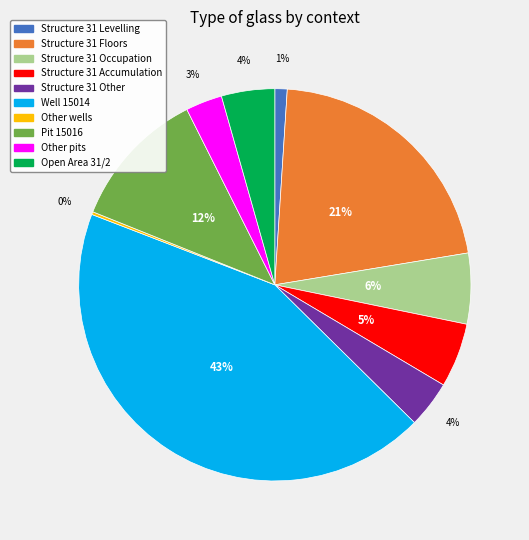

Is the sum of Structure 31 Accumulation and Structure 31 Levelling greater than half?

No